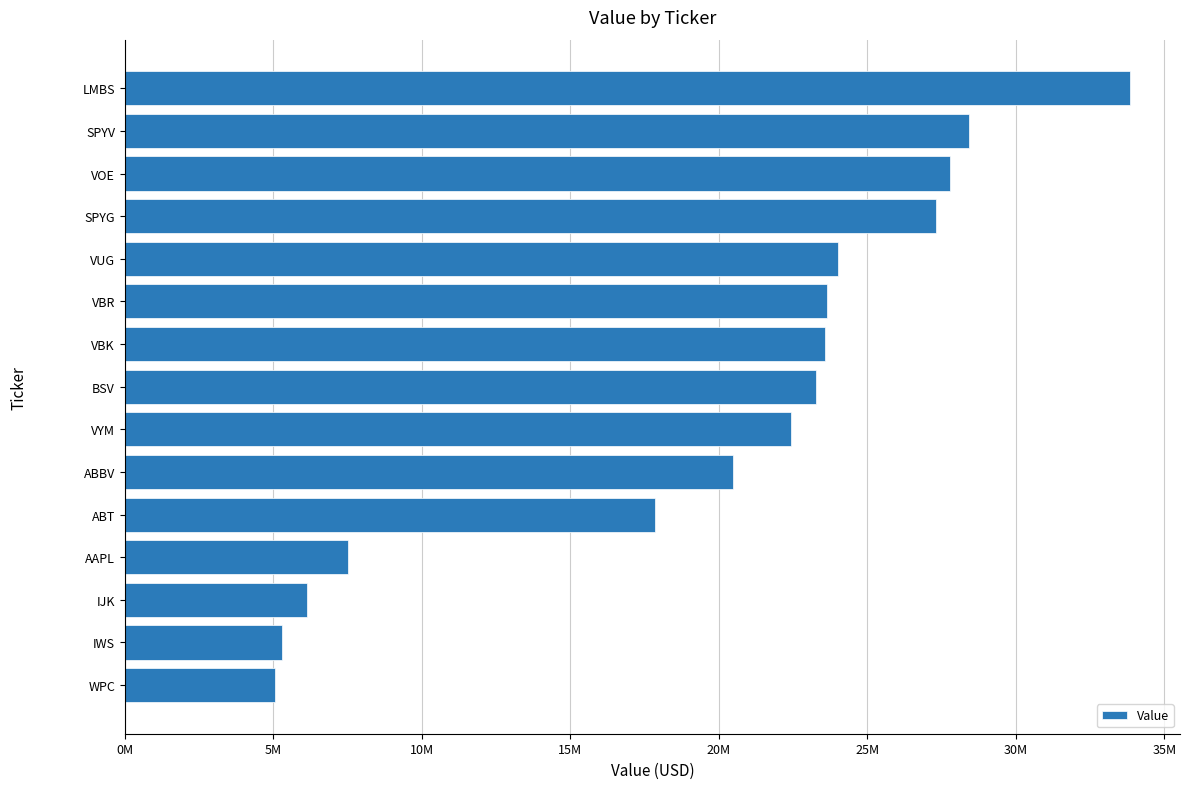

At which category does the chart reach its peak across all series?

LMBS